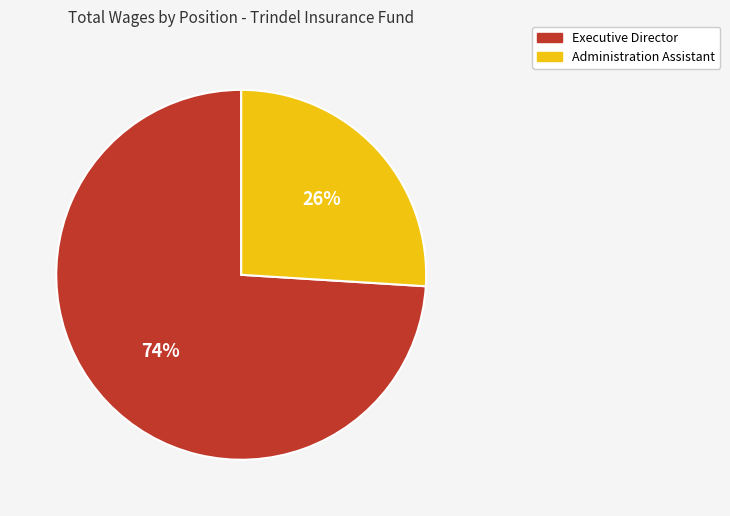

The Administration Assistant slice represents 32% of the pie. True or false?

False